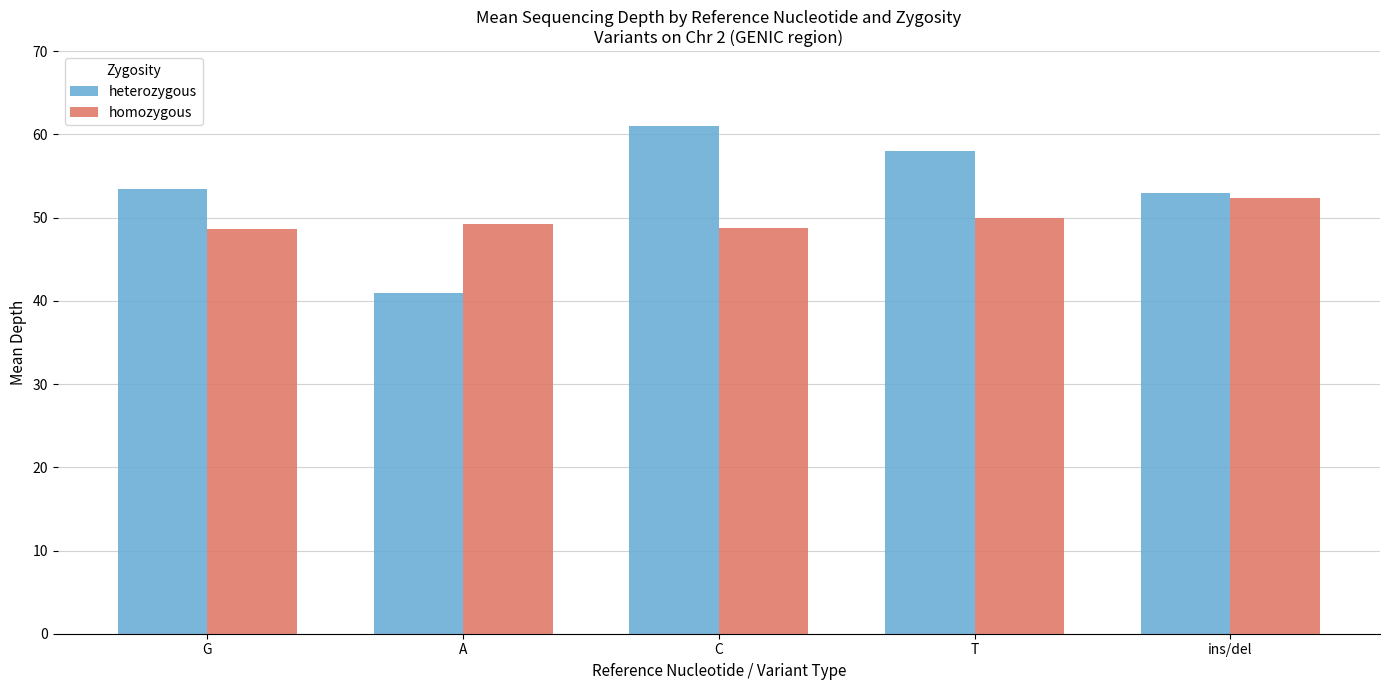

How many bars are there in each group?

2